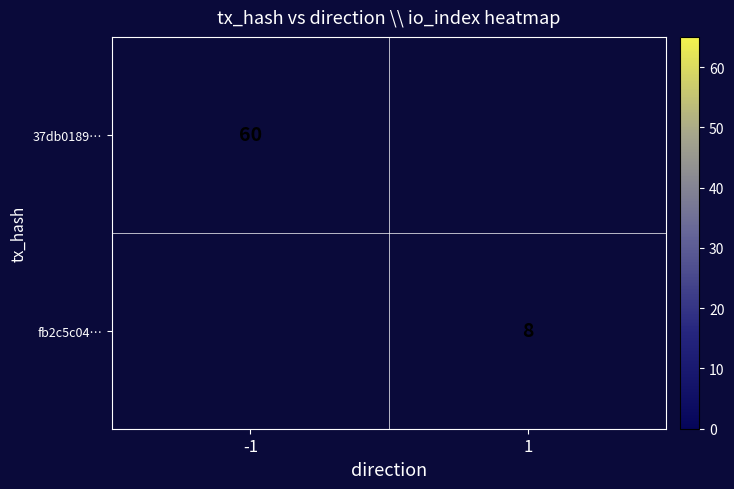

What is the smallest value displayed?

8.0